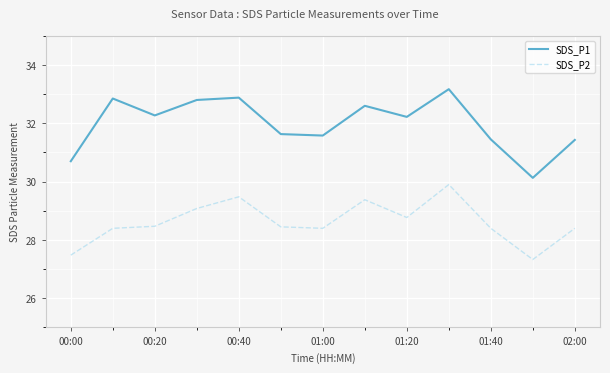

What is the maximum value shown in the chart?

33.2